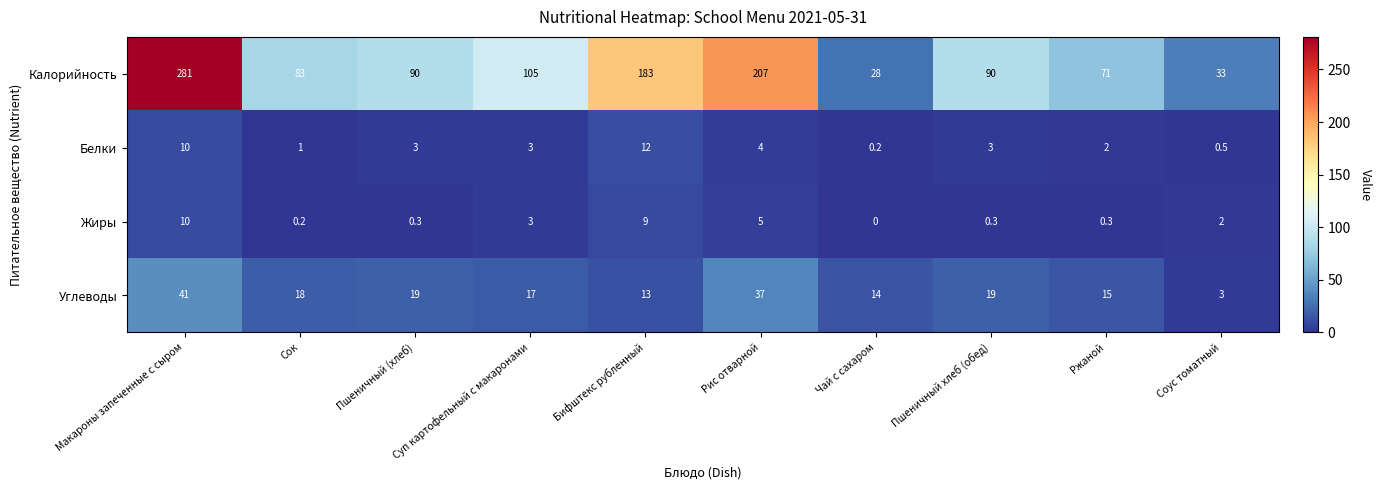

List the series in order of their peak value, highest first.

Калорийность, Углеводы, Белки, Жиры